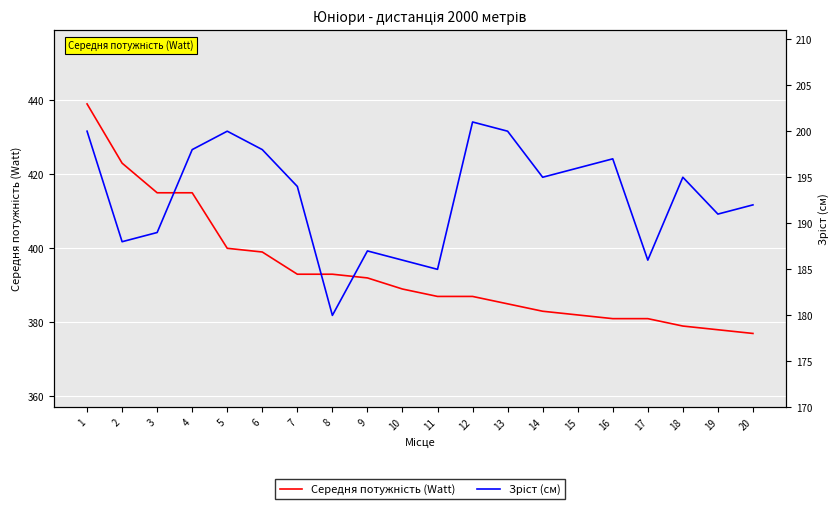

Reading left to right, list all the values displayed in this chart.

Середня потужність (Watt): 439	423	415	415	400	399	393	393	392	389	387	387	385	383	382	381	381	379	378	377
Зріст (см): 200	188	189	198	200	198	194	180	187	186	185	201	200	195	196	197	186	195	191	192